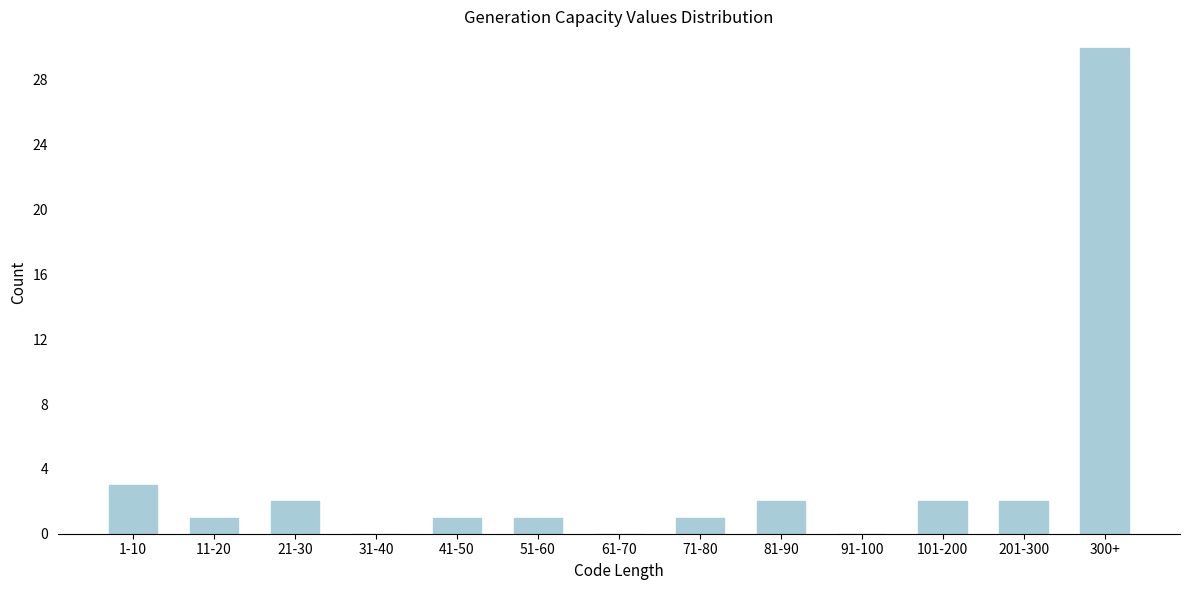

Reading right to left, list all the values displayed in this chart.

300+=30	201-300=2	101-200=2	91-100=0	81-90=2	71-80=1	61-70=0	51-60=1	41-50=1	31-40=0	21-30=2	11-20=1	1-10=3